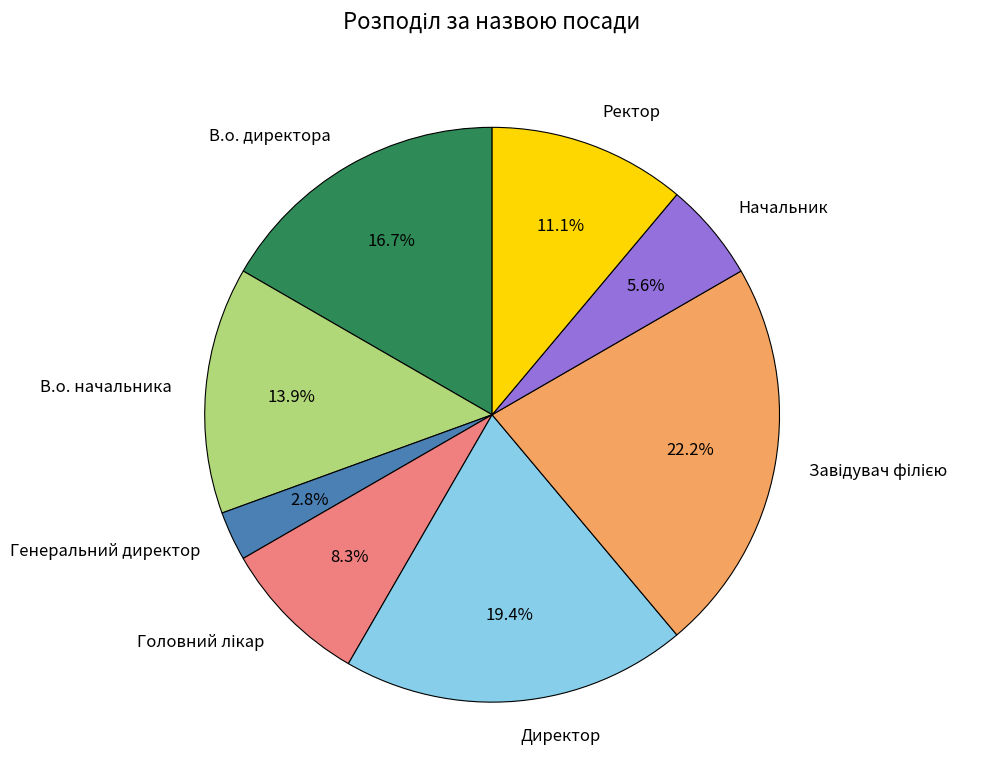

Approximately how many times larger is the value at В.о. директора compared to Директор?

0.9